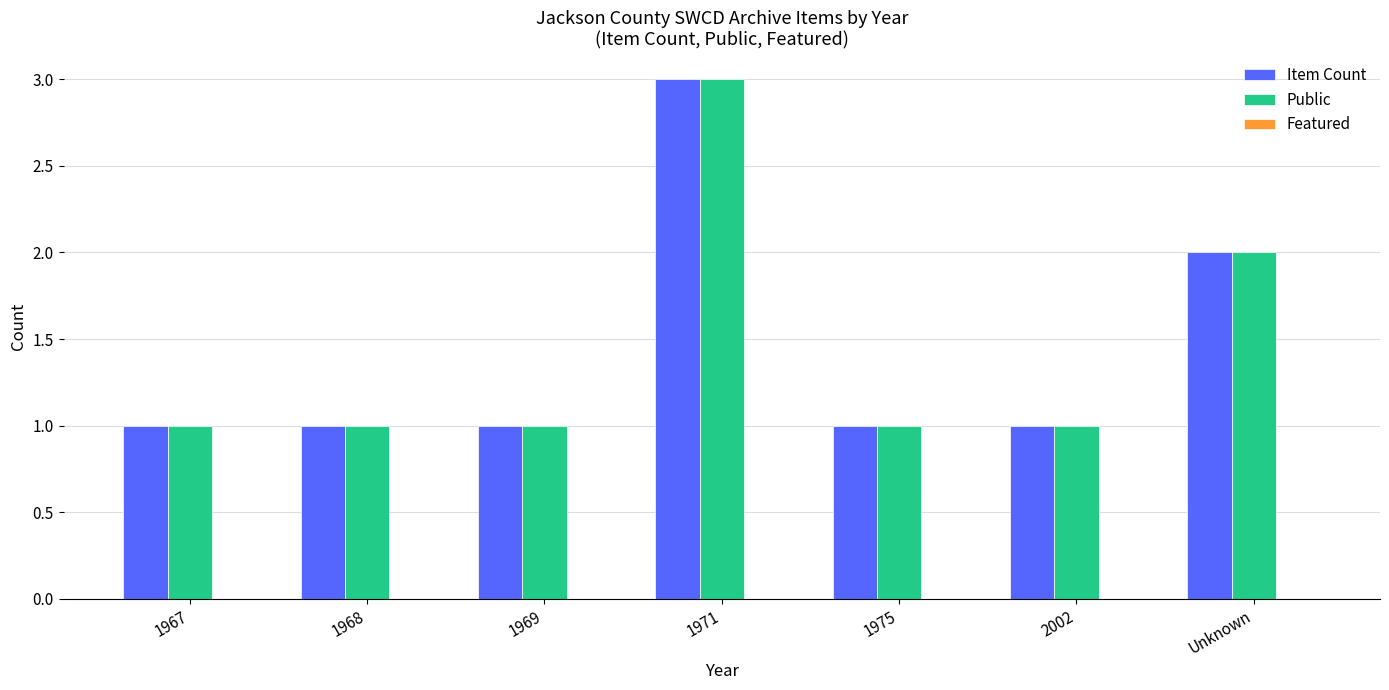

What is the greatest value displayed?

3